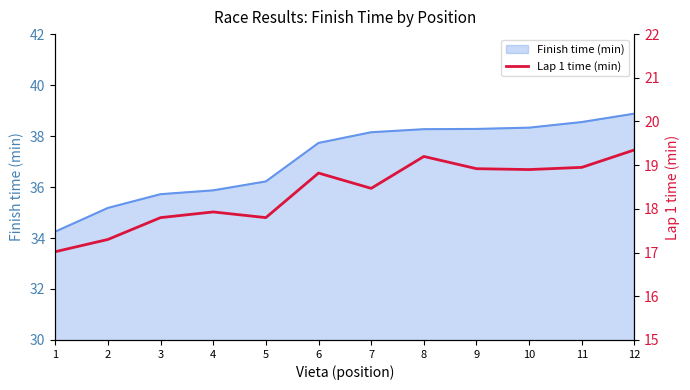

Where does the Finish time (min) series first go above 38?

7